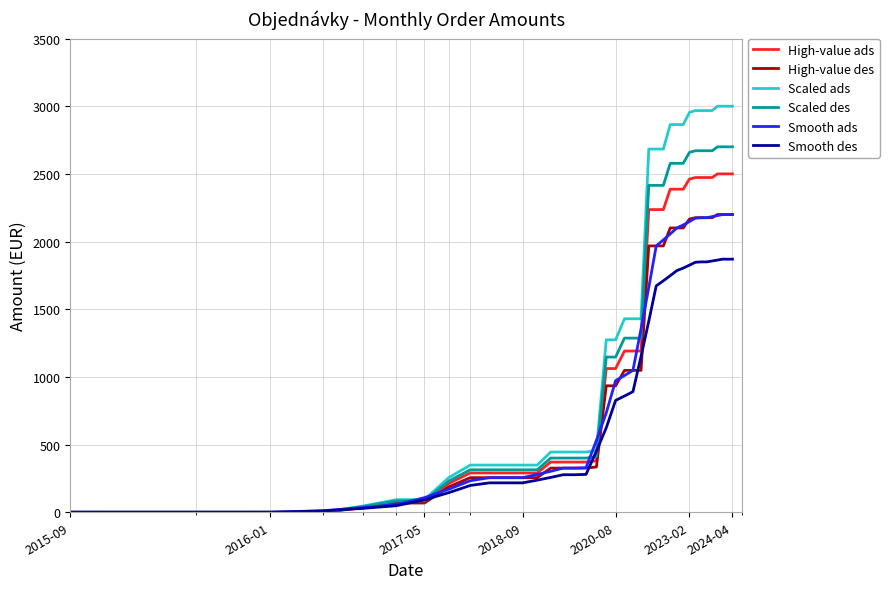

What is the maximum value for Scaled ads?

3000.0